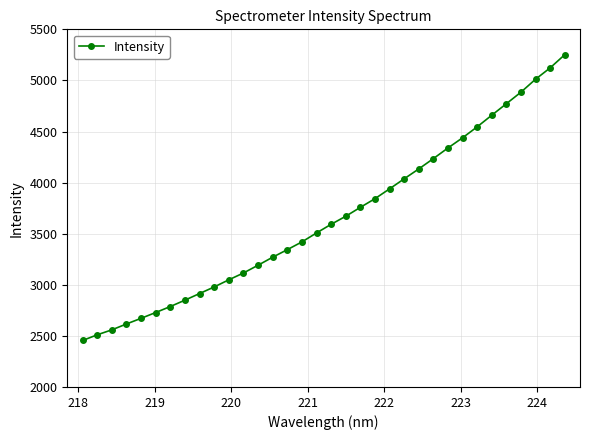

What is the value of the 26th point from the left?

4338.8